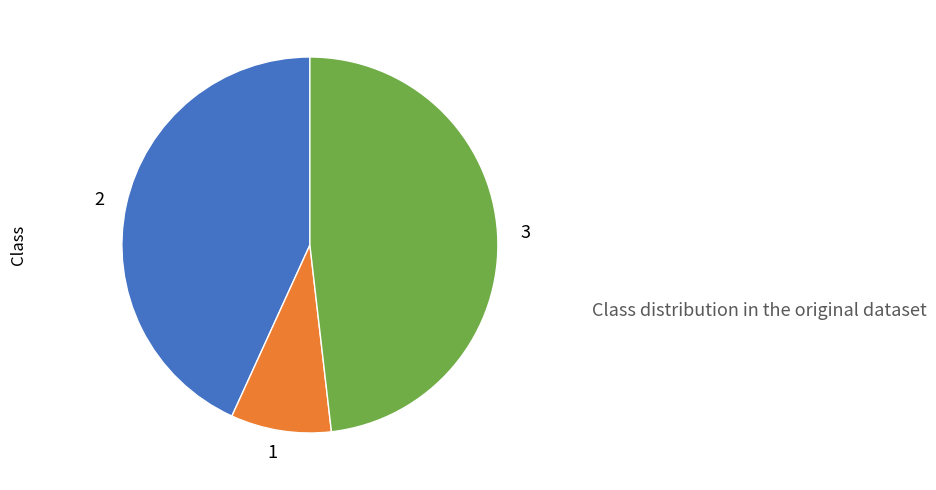

Is there a majority slice in this chart?

No